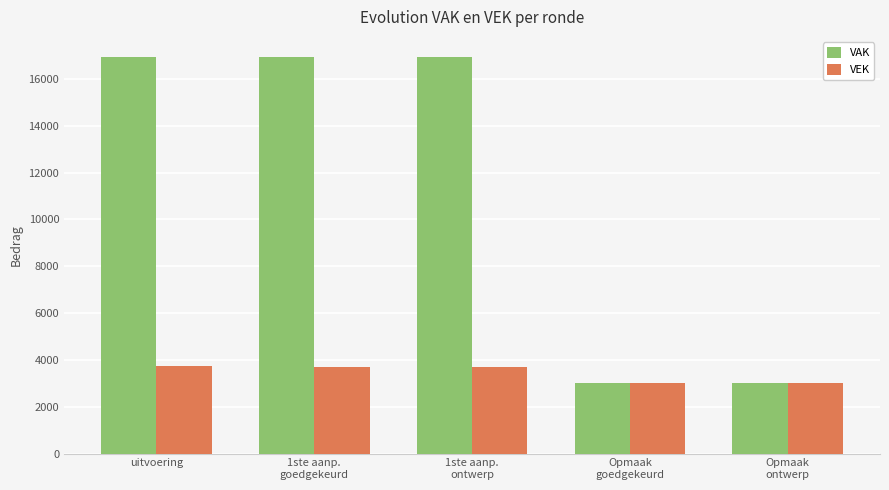

Between 1ste aanp.
goedgekeurd and Opmaak
ontwerp, which series saw the biggest shift?

VAK